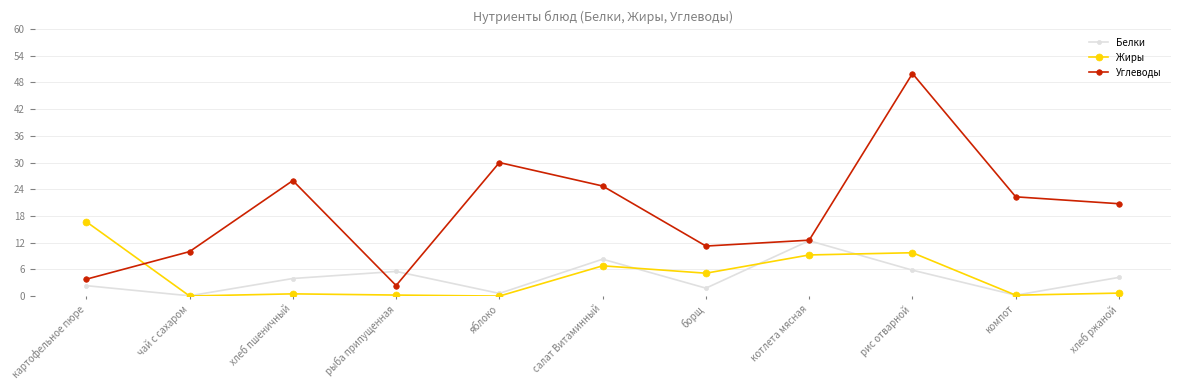

What is the maximum value for Жиры?

16.7